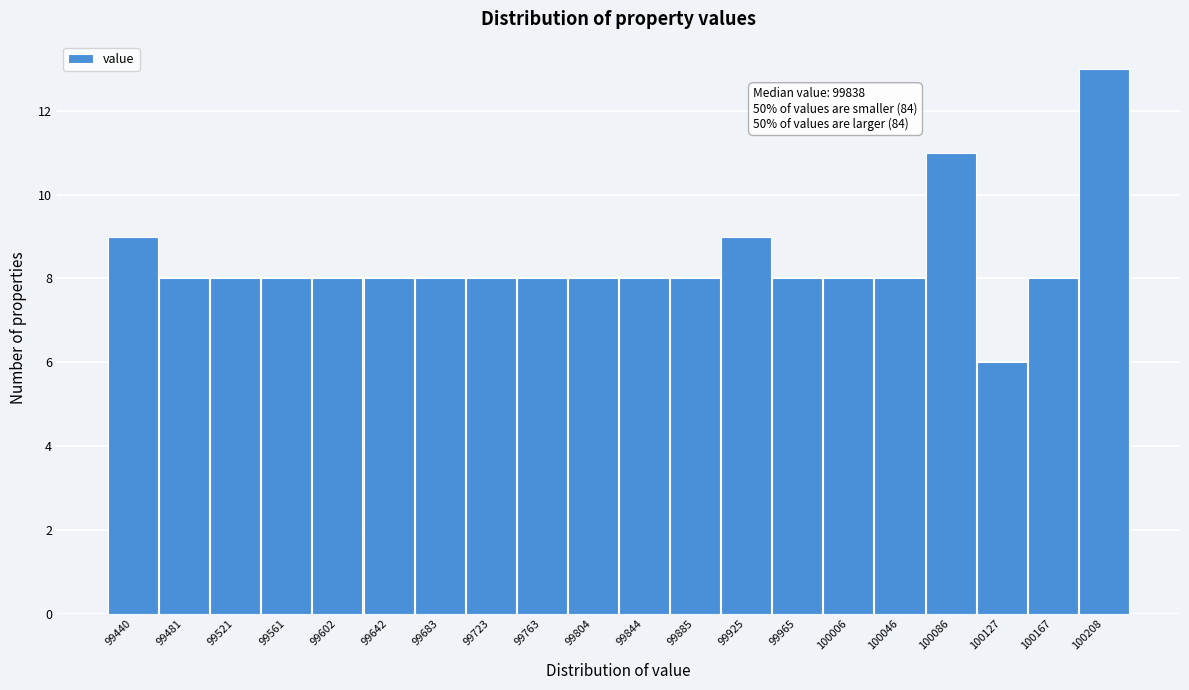

Which range on the x-axis has the tallest bar?

100185 to 100230